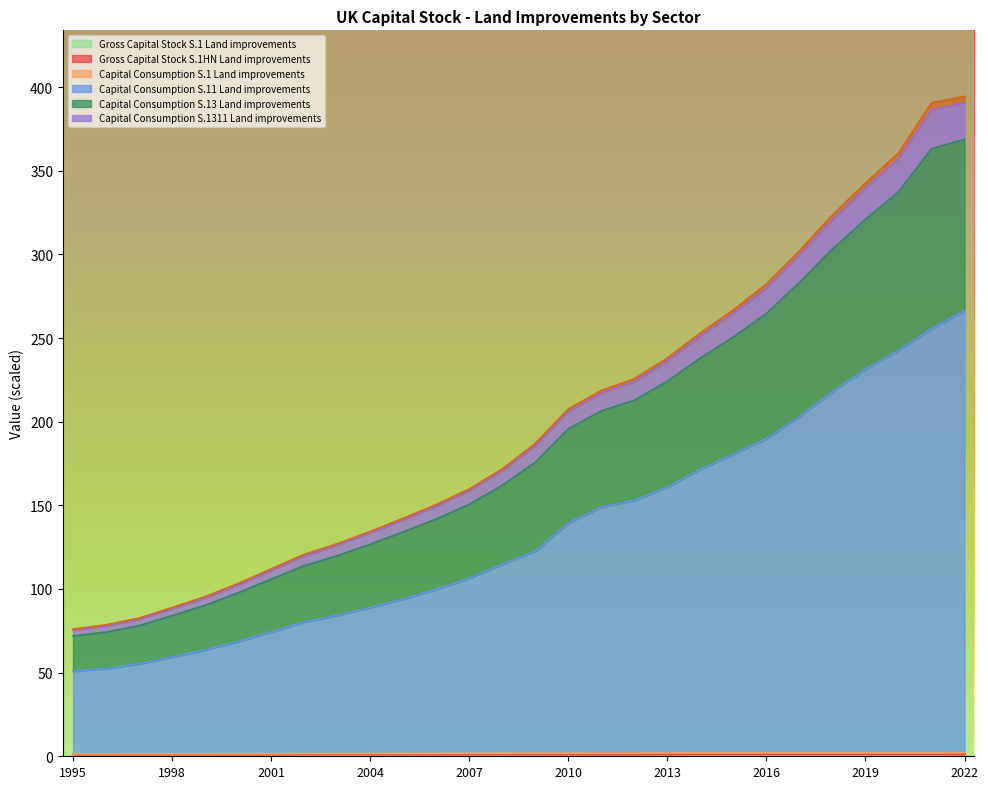

The Capital Consumption S.13 Land improvements series shows 127.9 at 1995. True or false?

False